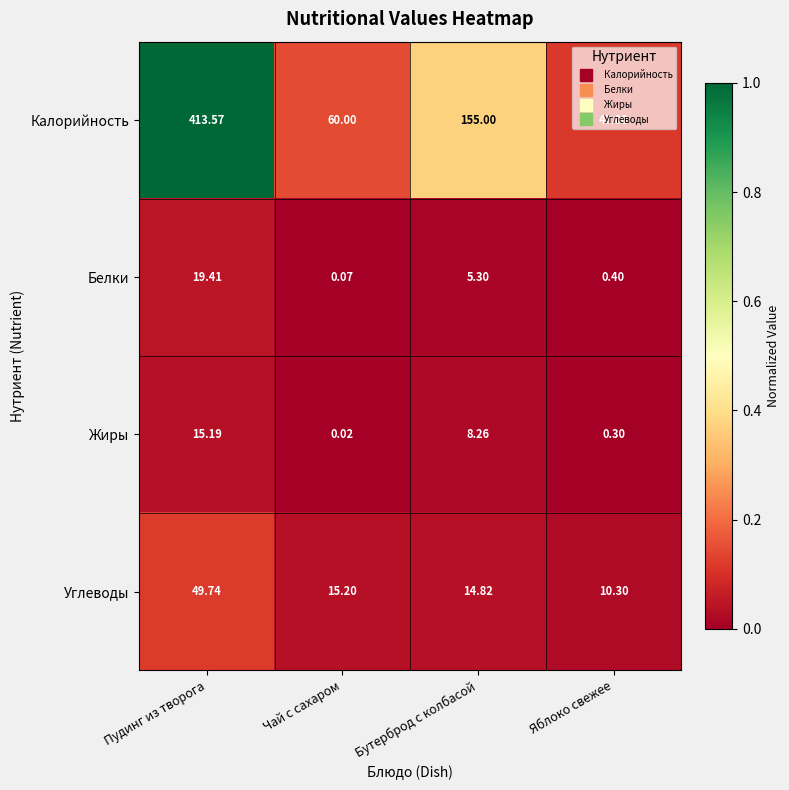

Is the value of Калорийность at Пудинг из творога greater than the value of Углеводы at Яблоко свежее?

Yes